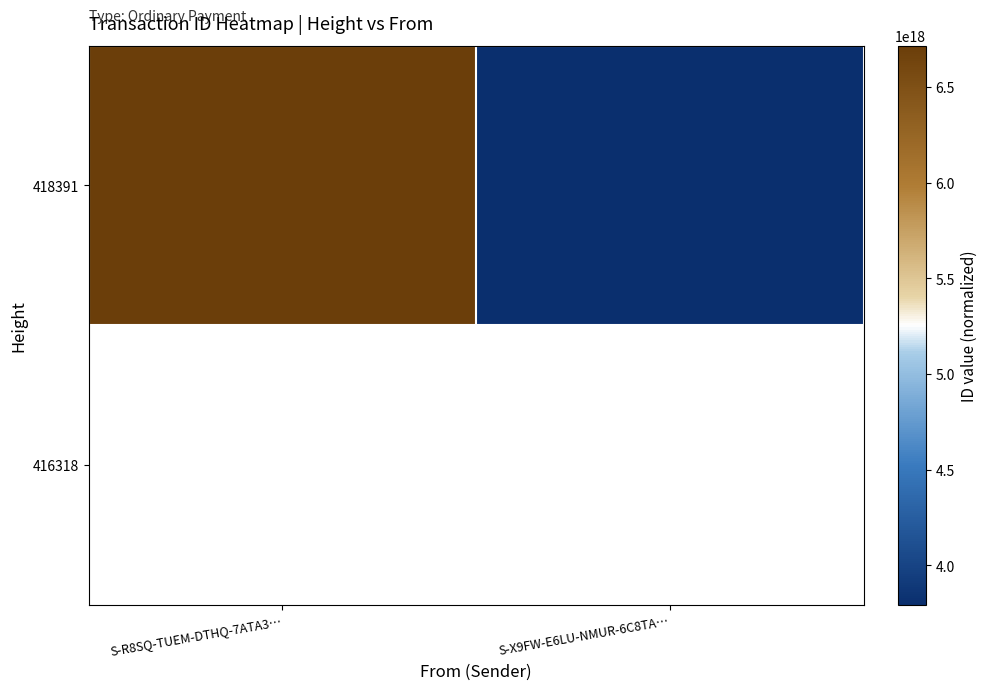

What is the maximum value shown in the chart?

6715910657517777920.0